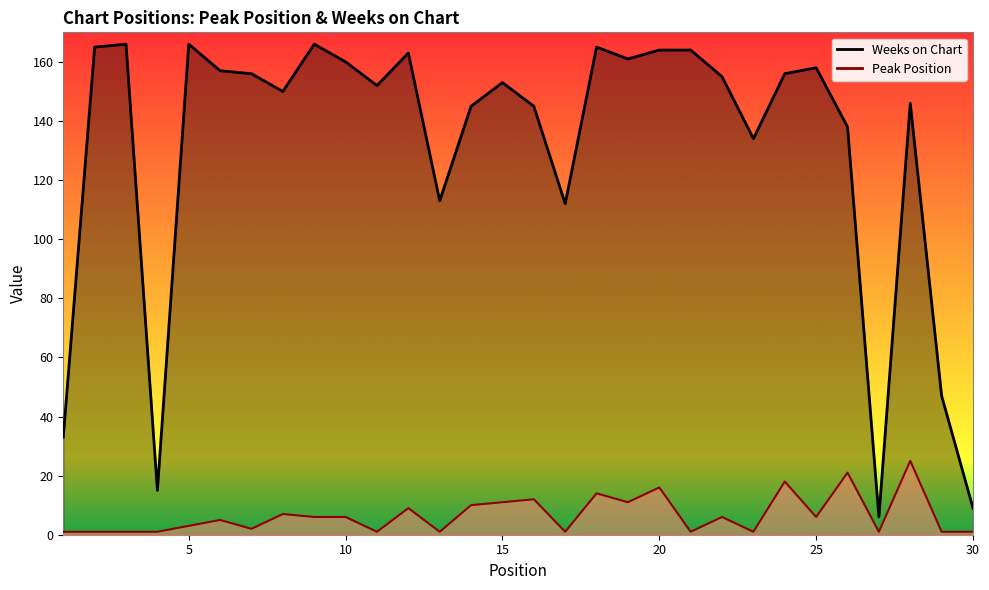

How many data points does each series have?

30